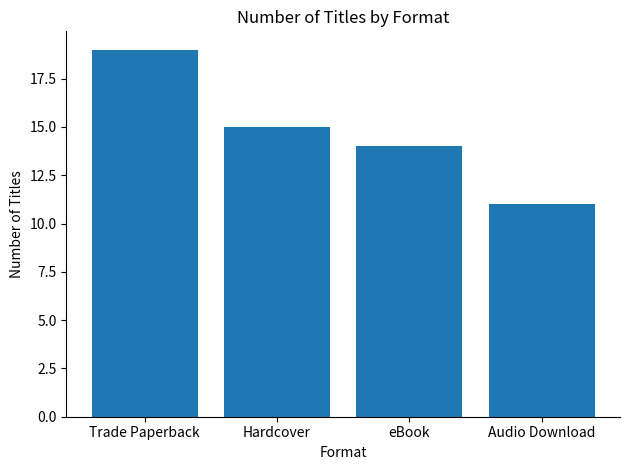

Reading right to left, transcribe all the data shown in this chart.

Audio Download=11	eBook=14	Hardcover=15	Trade Paperback=19